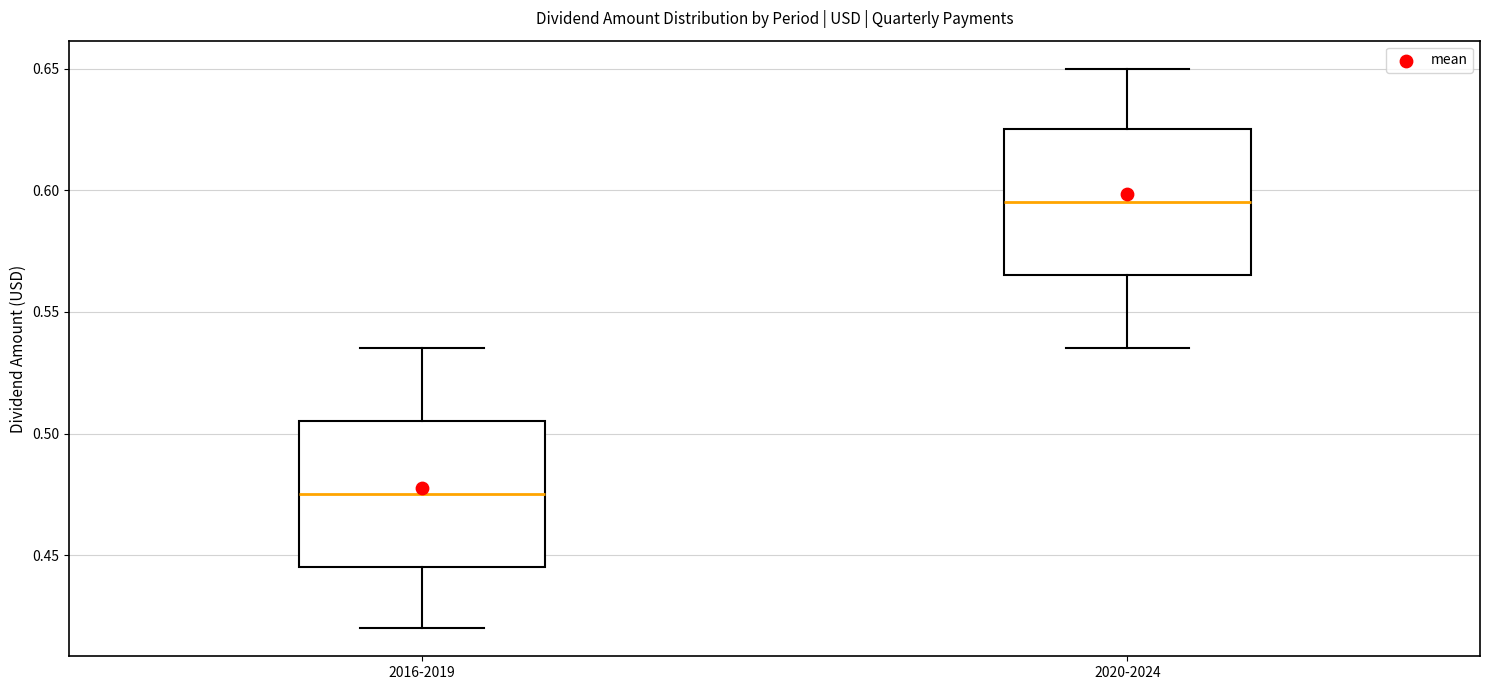

Reading left to right, read every box against the y-axis: the position of its median line, the range the box covers, and the ends of its whiskers. The values are not printed on the chart, so give them approximately, as read against the axis.

2016-2019: median 0.475, box 0.445 to 0.505, whiskers 0.420 to 0.535
2020-2024: median 0.595, box 0.565 to 0.625, whiskers 0.535 to 0.650